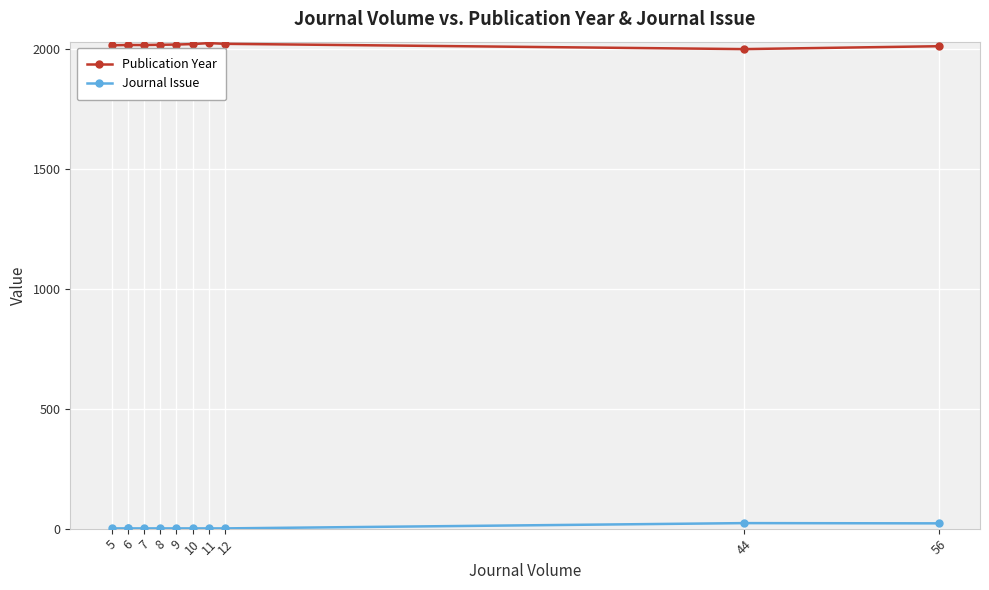

List the series in order of their peak value, highest first.

Publication Year, Journal Issue